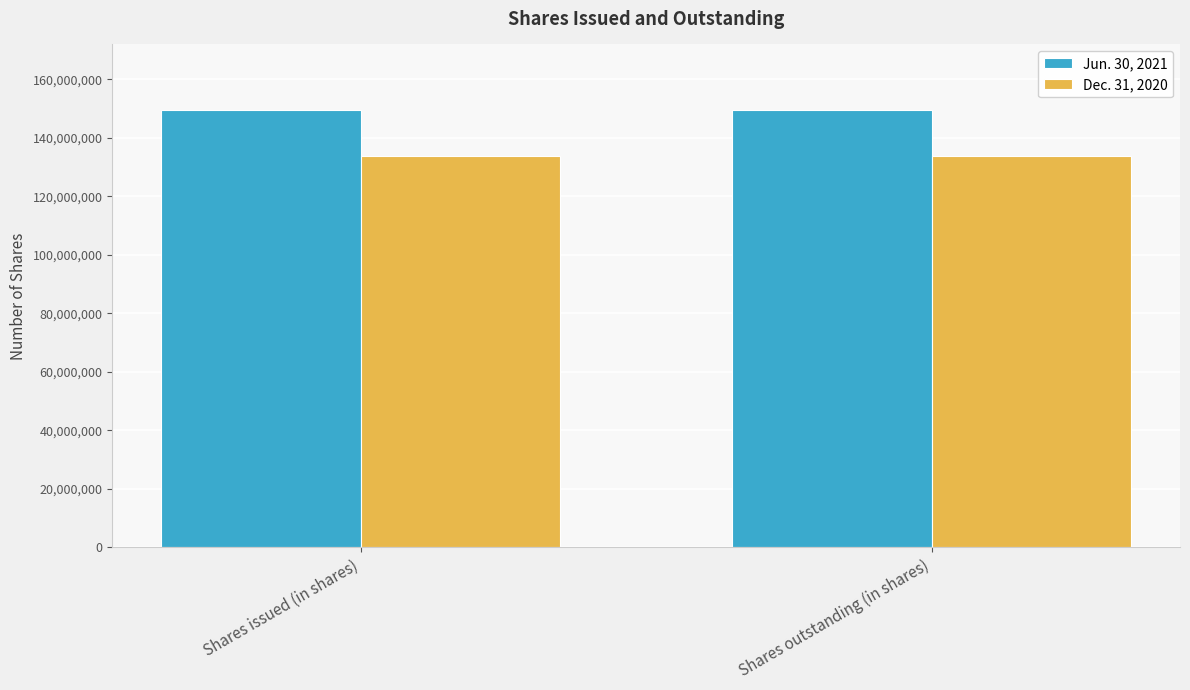

What is the average value of the Dec. 31, 2020 series?

133934090